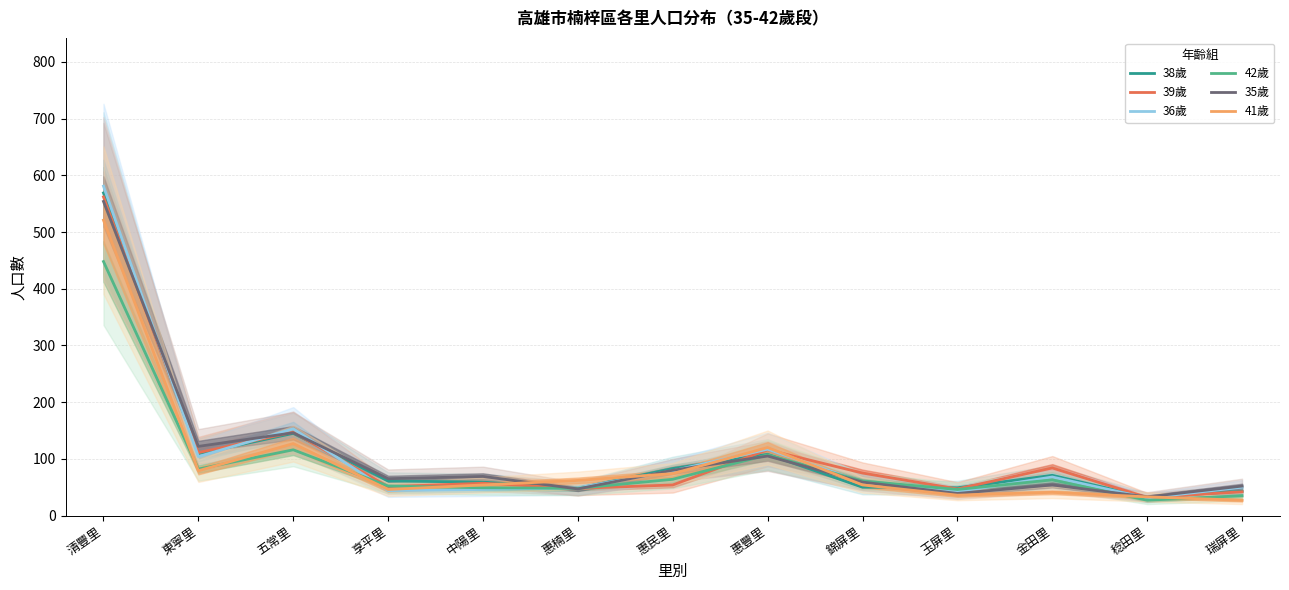

Count the number of categories in the chart.

13